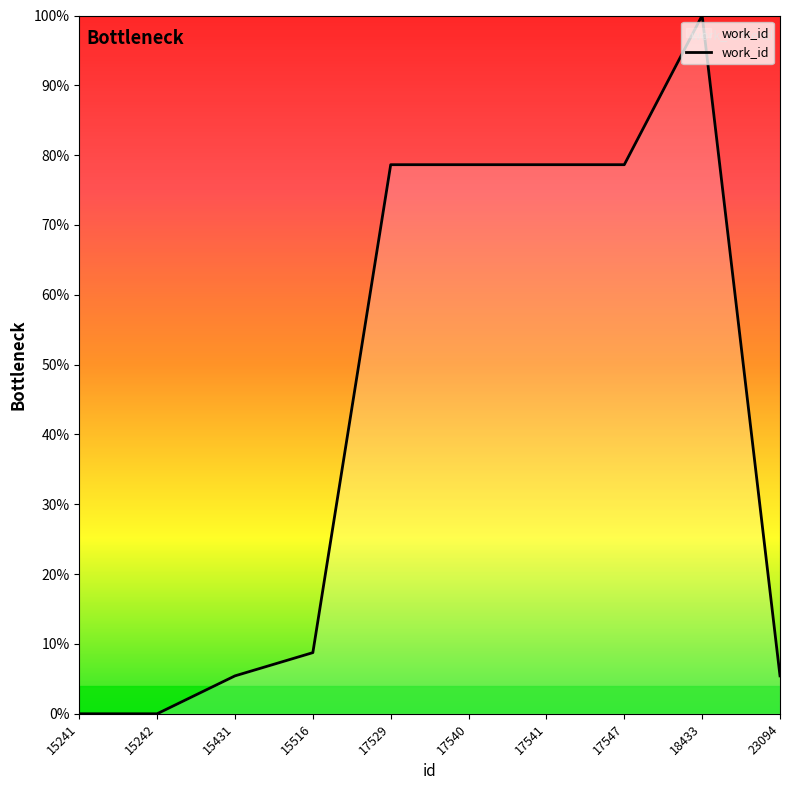

The value at 15242 is -61.1. True or false?

False